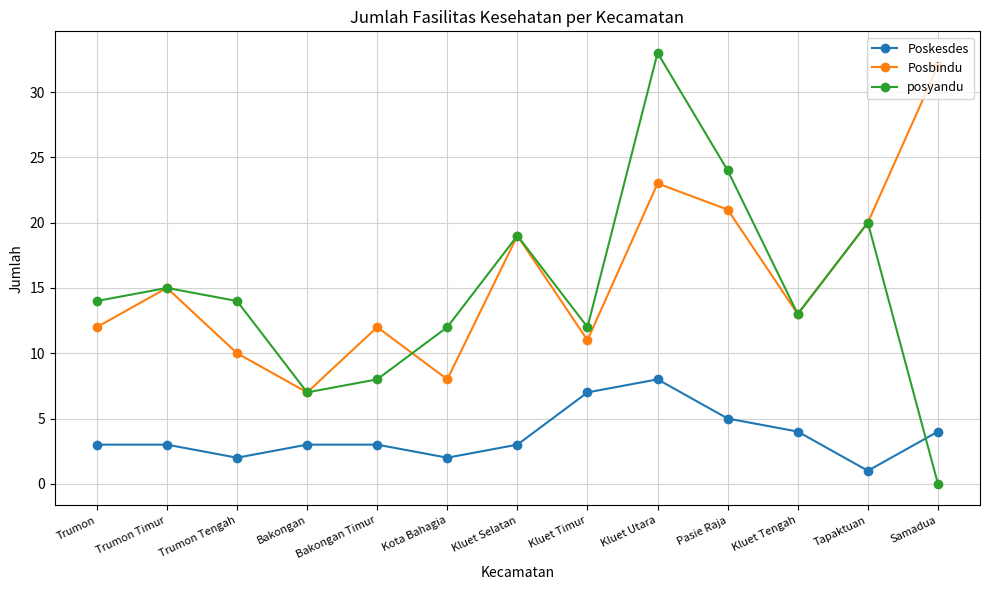

Reading right to left, extract all data points from this chart.

Poskesdes: 4	1	4	5	8	7	3	2	3	3	2	3	3
Posbindu: 32	20	13	21	23	11	19	8	12	7	10	15	12
posyandu: 0	20	13	24	33	12	19	12	8	7	14	15	14